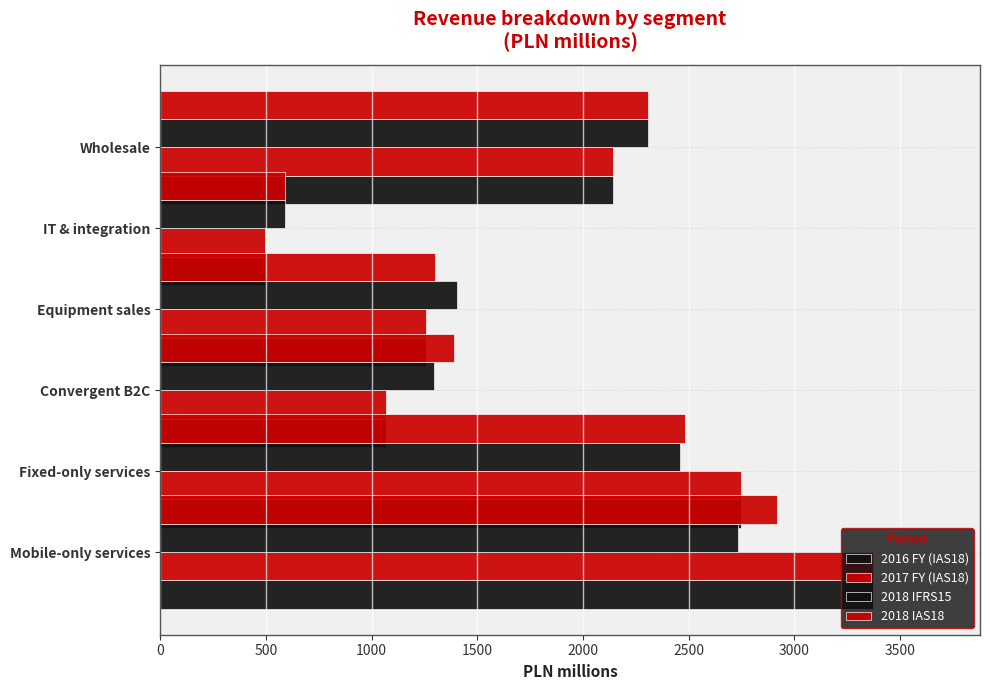

At 500, list the series in order from largest to smallest.

2016 FY (IAS18), 2017 FY (IAS18), 2018 IAS18, 2018 IFRS15